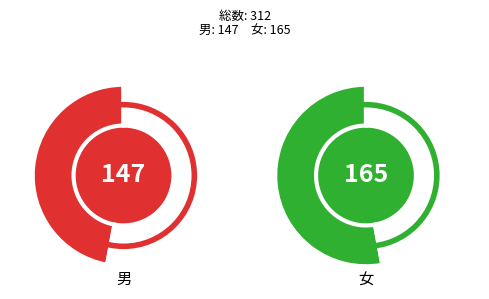

True or false: 女 accounts for 40% of the total.

False